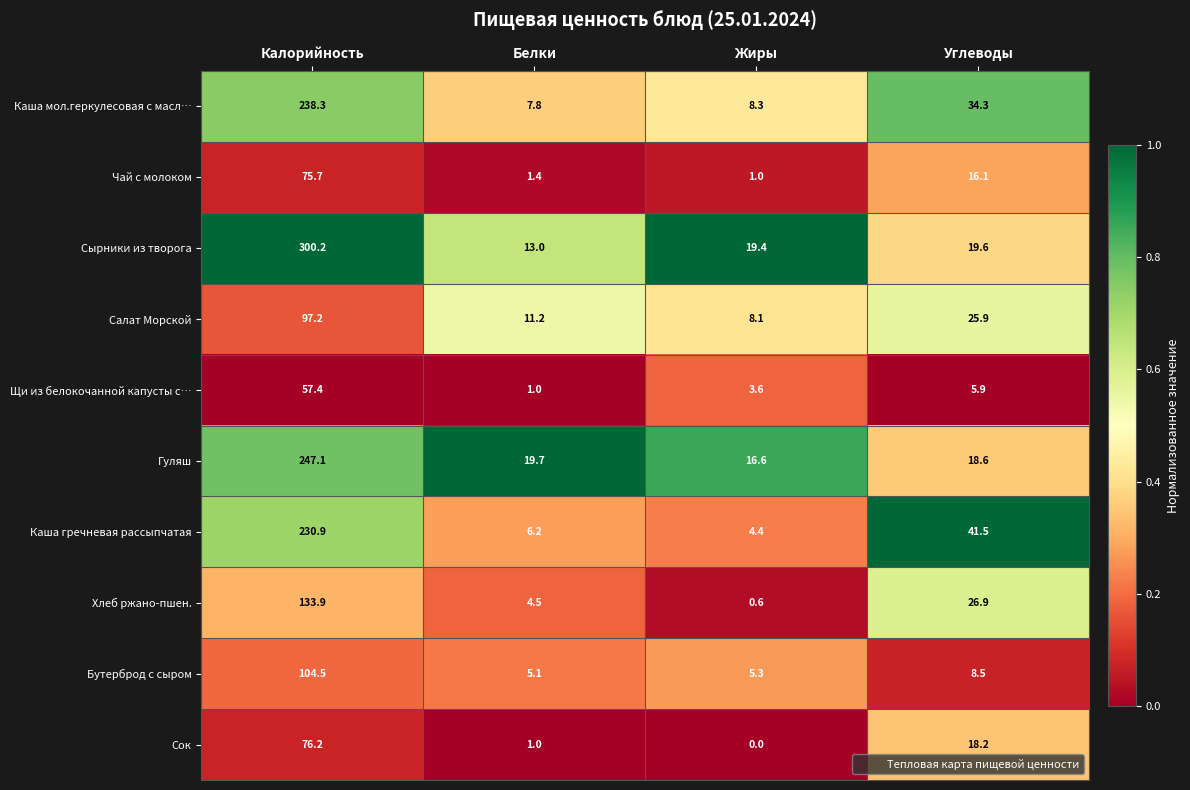

What is the spread (max minus min) of values at Белки?

18.7